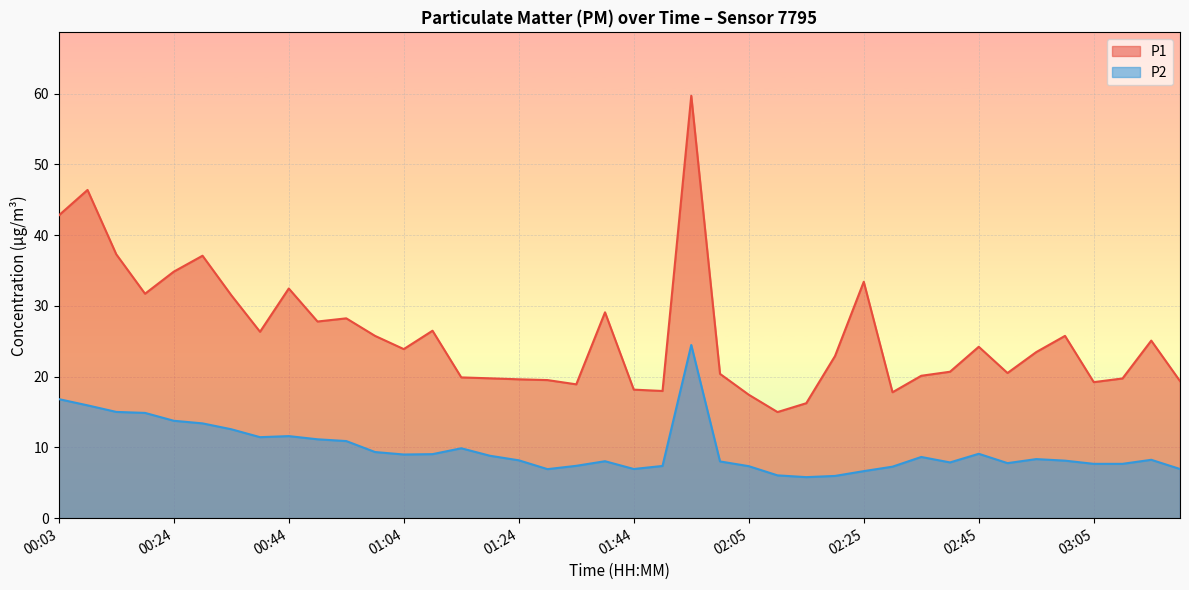

Which series has the largest total across all categories?

P1